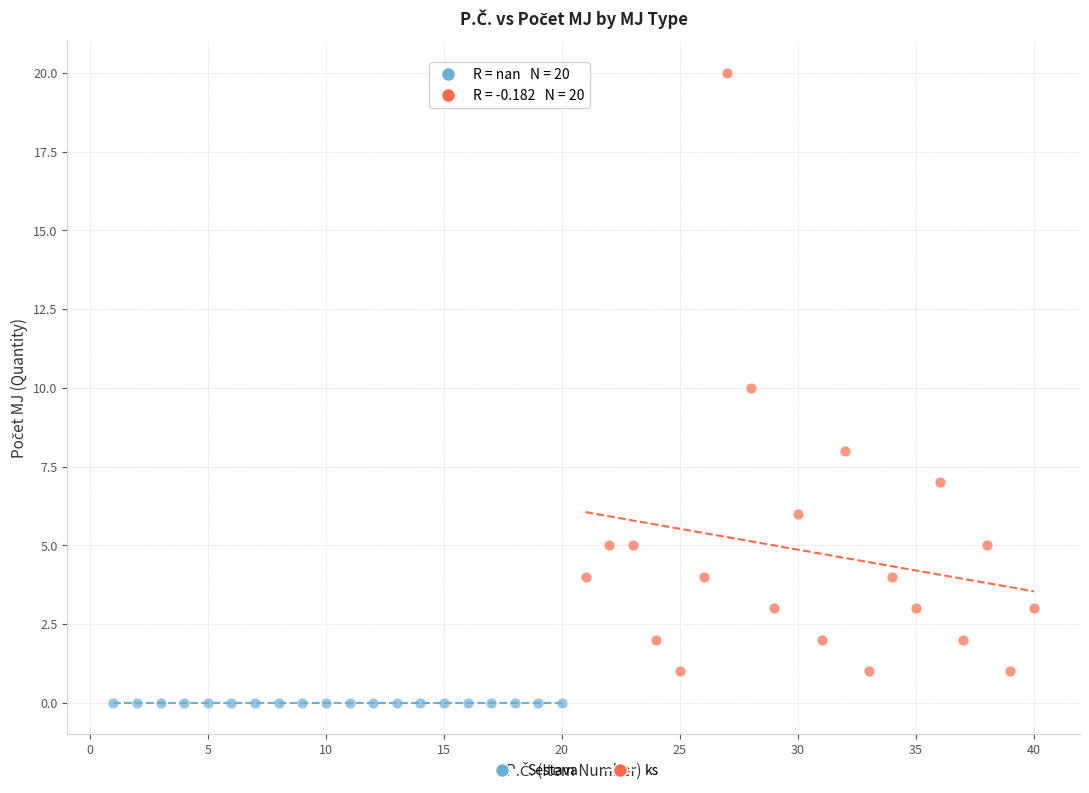

Which series contains the lowest Y value?

Sestava